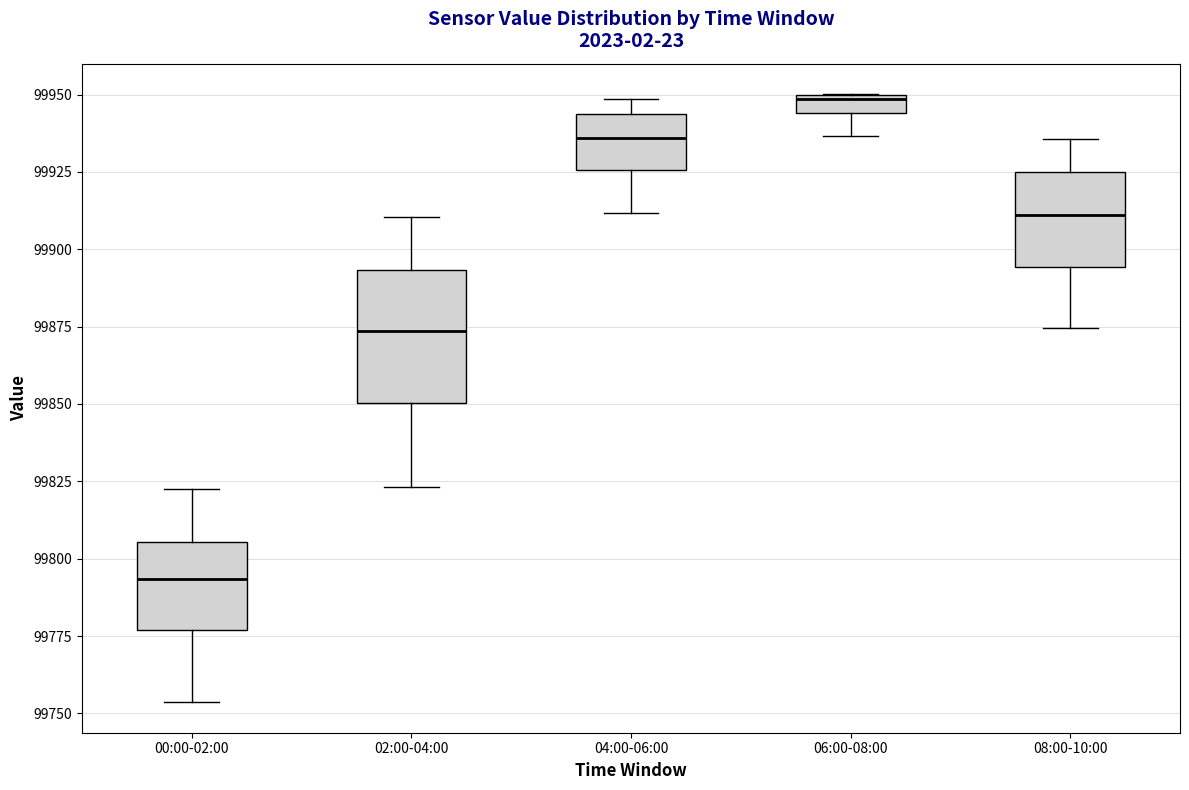

Which box's median line is the highest?

06:00-08:00